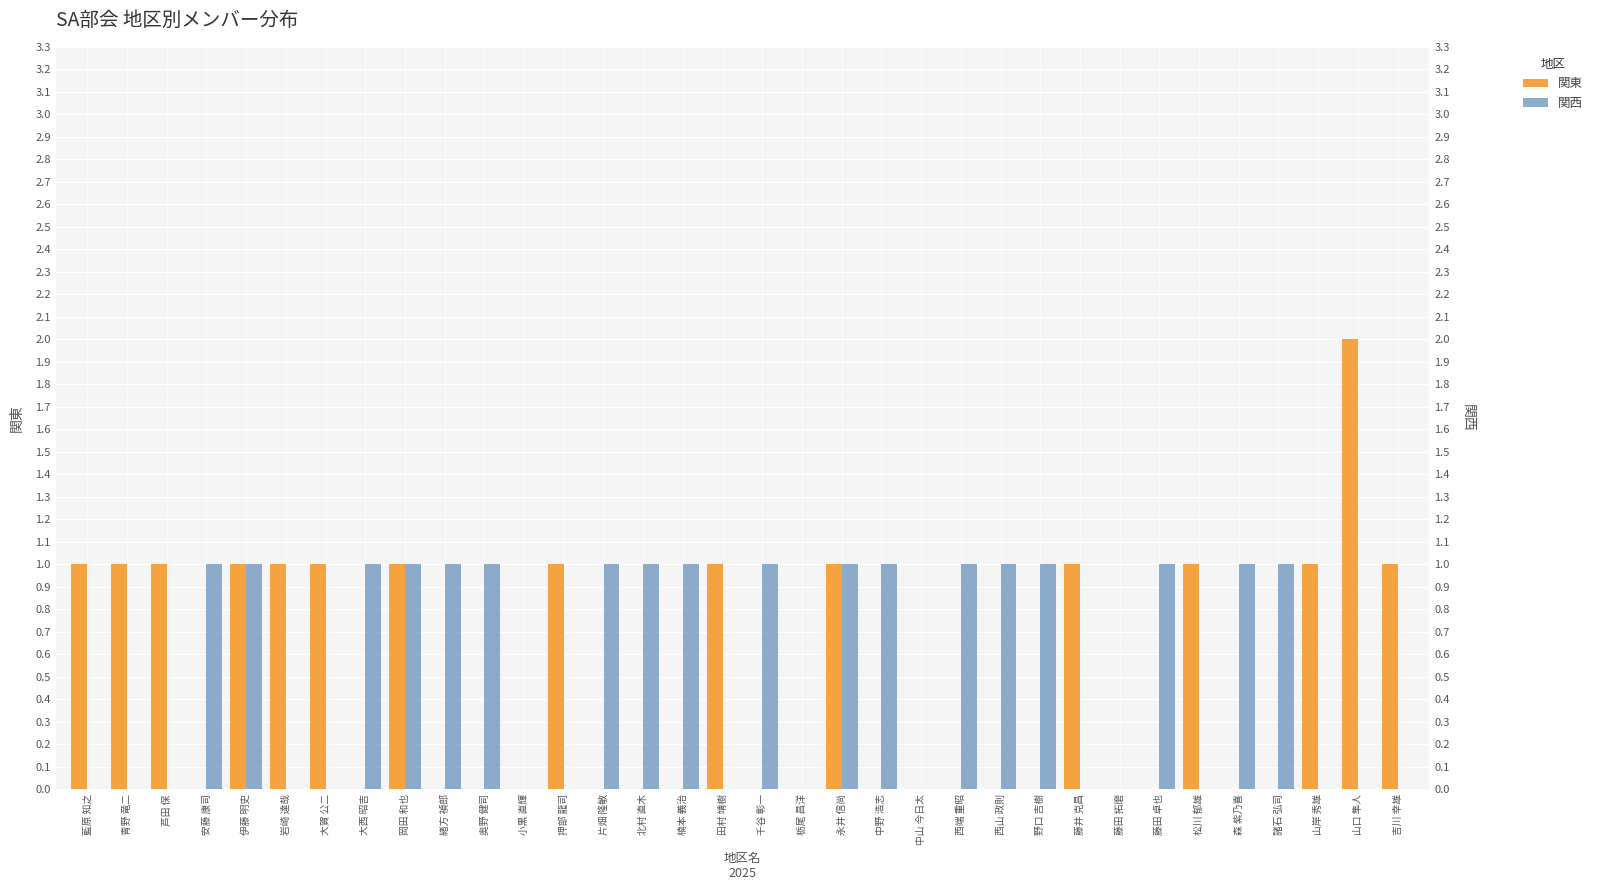

How many bars are there in total?

68